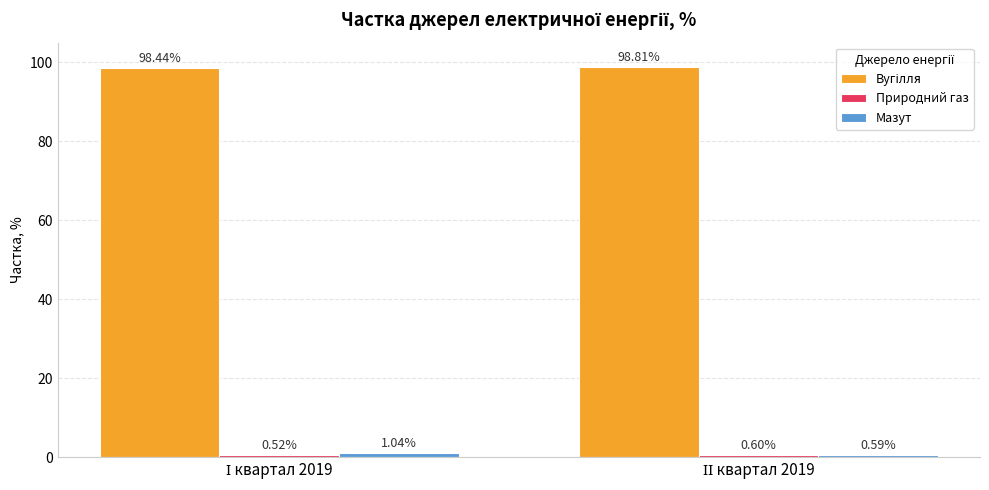

What is the maximum value shown in the chart?

98.8